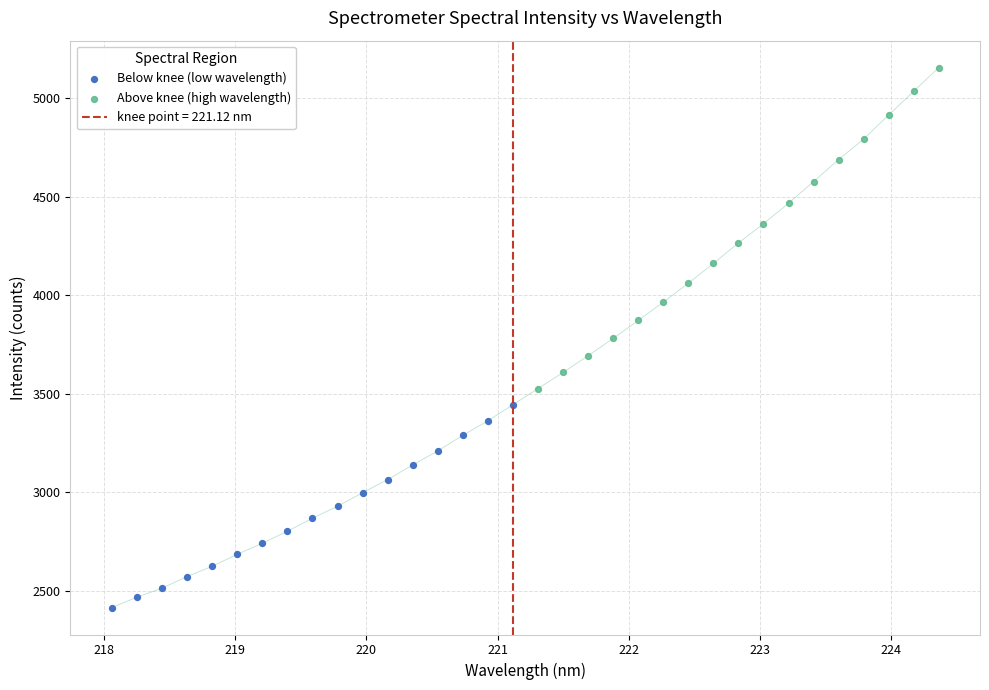

At how many categories does at least one series exceed 4501?

6